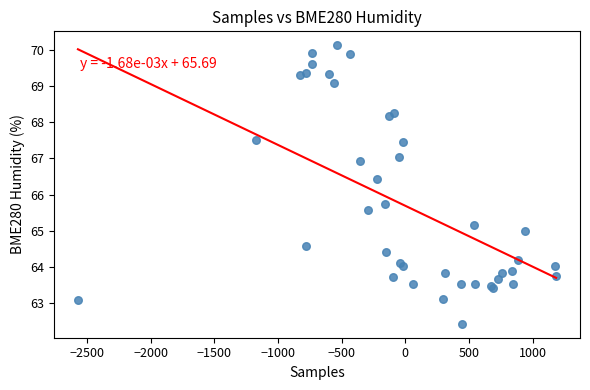

What Y value in the scatter plot is closest to 66?

65.8